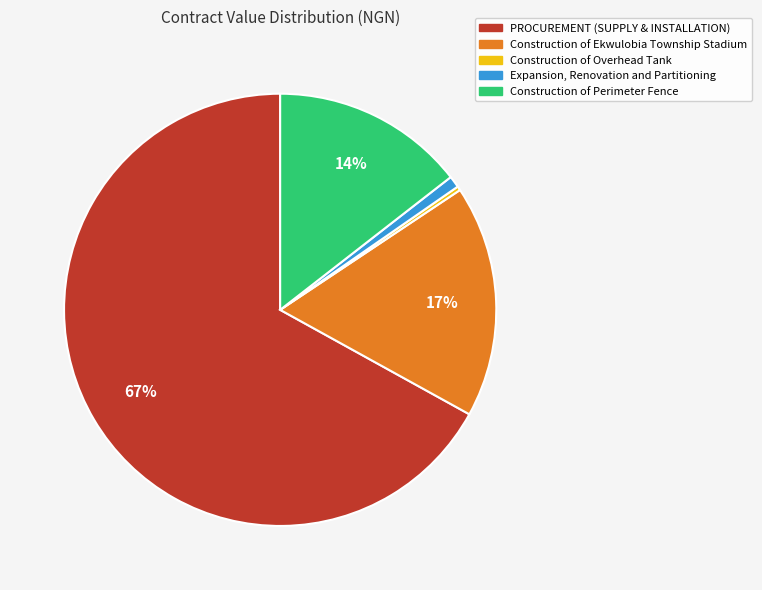

To the nearest percent, what is the average slice percentage?

20%